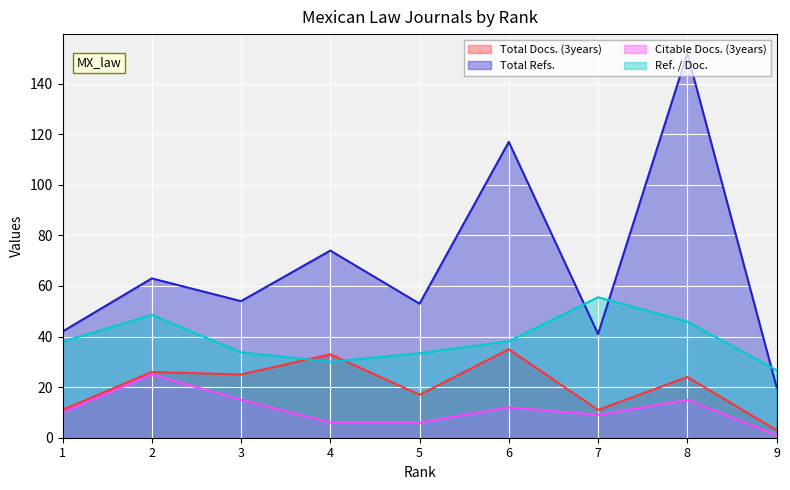

Reading left to right, transcribe all the data shown in this chart.

Total Docs. (3years): 1=11.0	2=26.0	3=25.0	4=33.0	5=17.0	6=35.0	7=11.0	8=24.0	9=3.0
Total Refs.: 1=42.0	2=63.0	3=54.0	4=74.0	5=53.0	6=117.0	7=41.0	8=152.0	9=20.0
Citable Docs. (3years): 1=10.0	2=25.0	3=15.0	4=6.0	5=6.0	6=12.0	7=9.0	8=15.0	9=1.0
Ref. / Doc.: 1=38.0	2=48.6	3=33.8	4=30.0	5=33.4	6=38.1	7=55.5	8=45.9	9=26.7